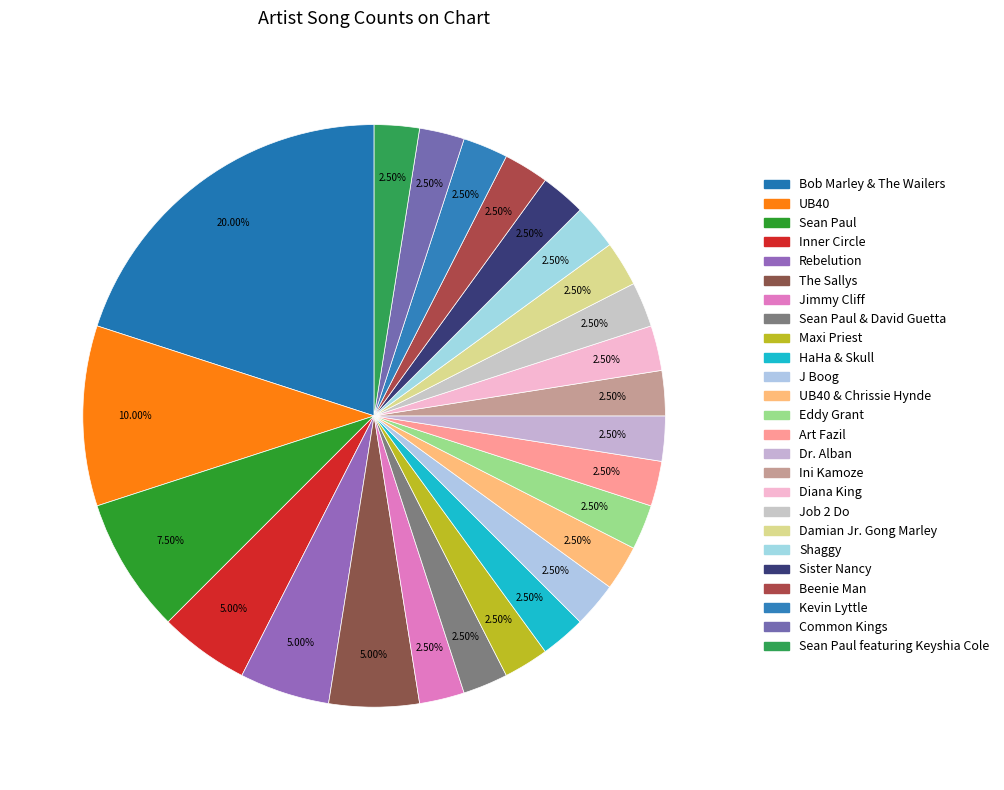

To the nearest percent, what is the average slice percentage?

4%